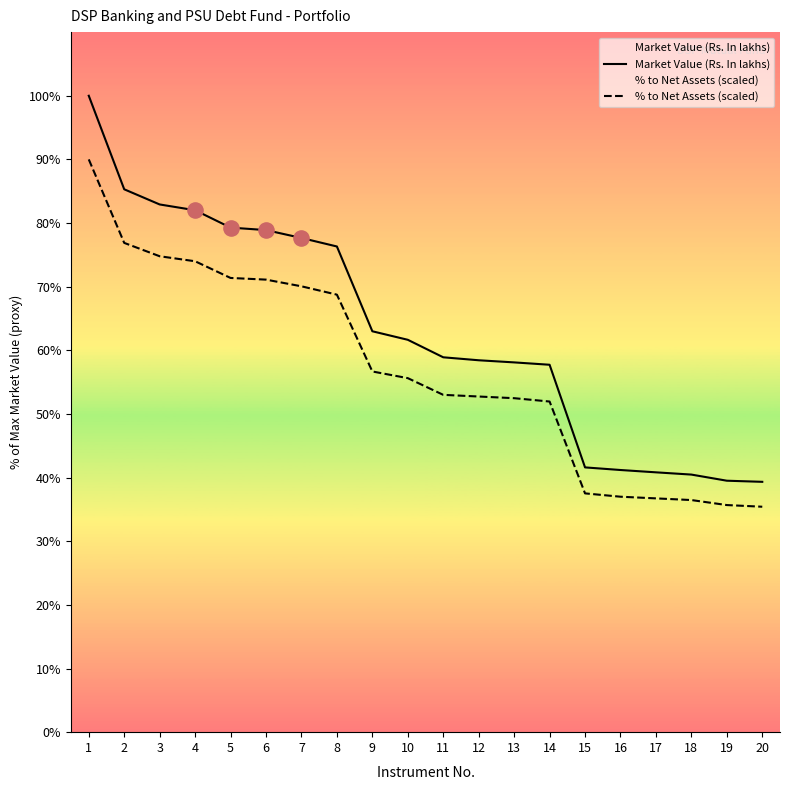

Is the value of Market Value (Rs. In lakhs) at 8 greater than the value of % to Net Assets (scaled) at 11?

Yes